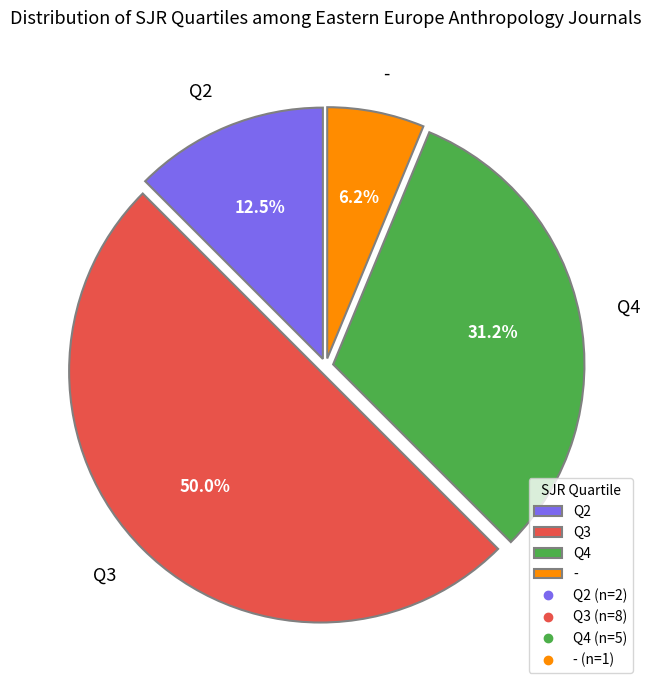

Rank the categories by value from lowest to highest.

-, Q2, Q4, Q3